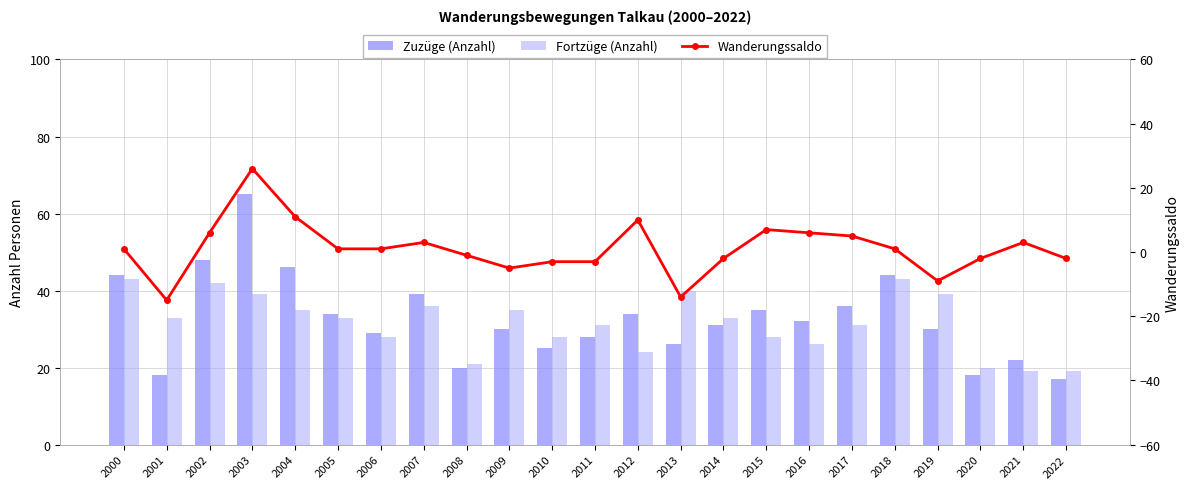

What is the difference between the second highest and minimum values in the Fortzüge (Anzahl) series?

24